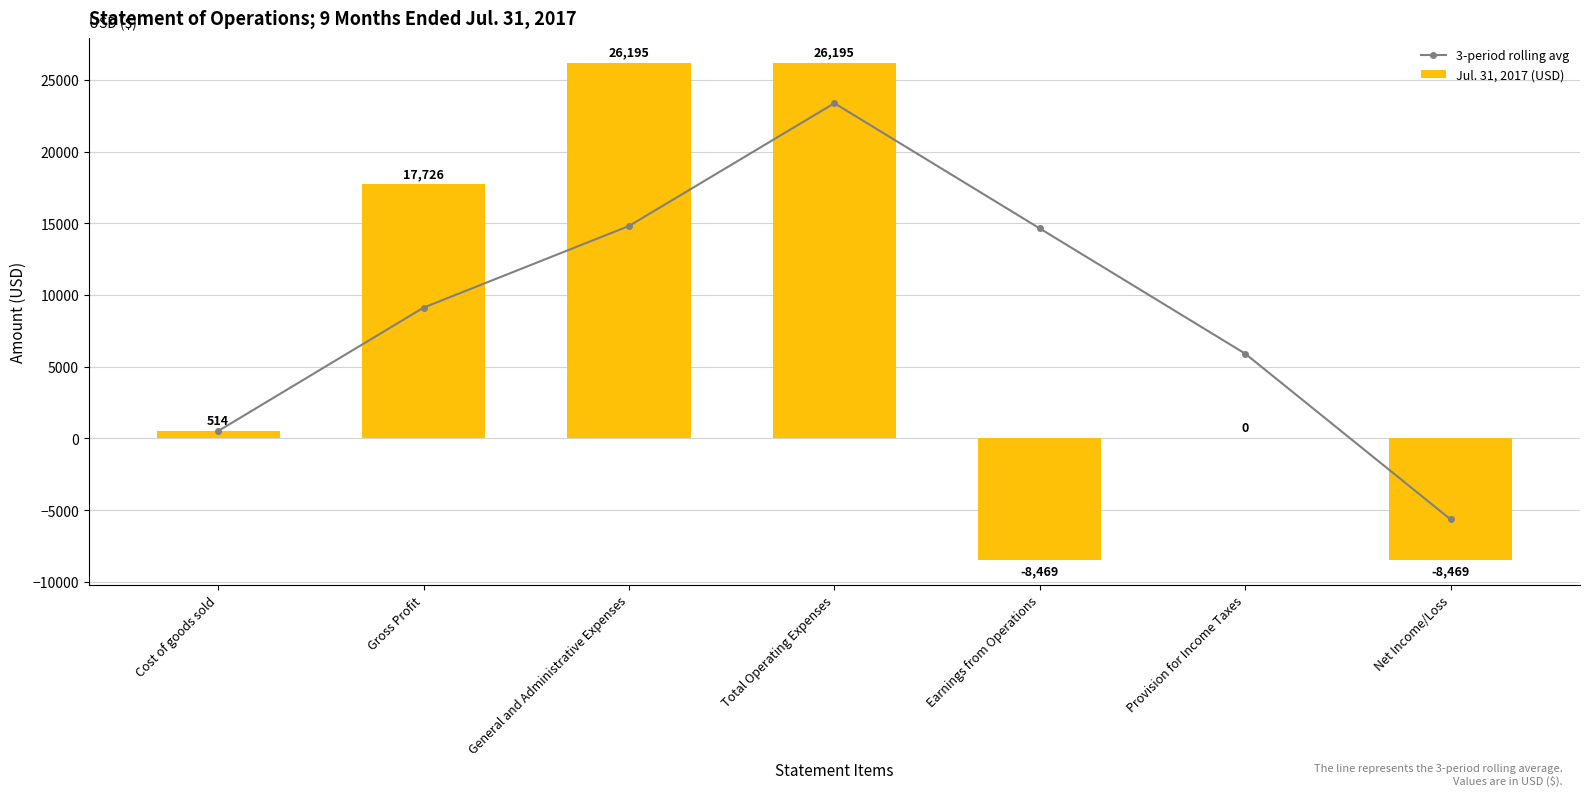

At which category is the sum across all series the highest?

Total Operating Expenses